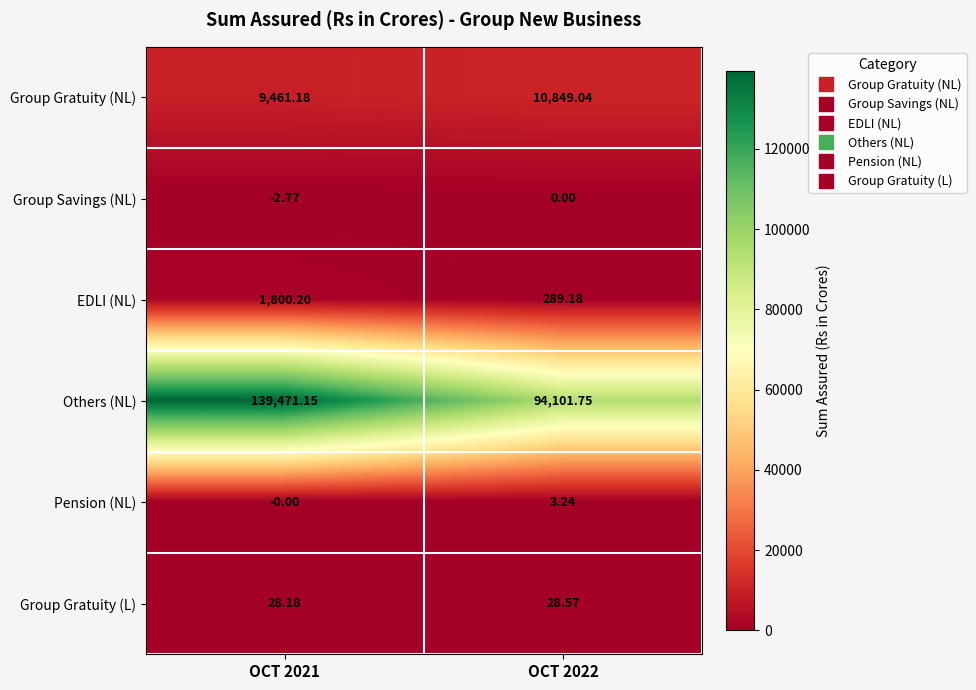

At OCT 2022, list the series in order from smallest to largest.

Group Savings (NL), Pension (NL), Group Gratuity (L), EDLI (NL), Group Gratuity (NL), Others (NL)